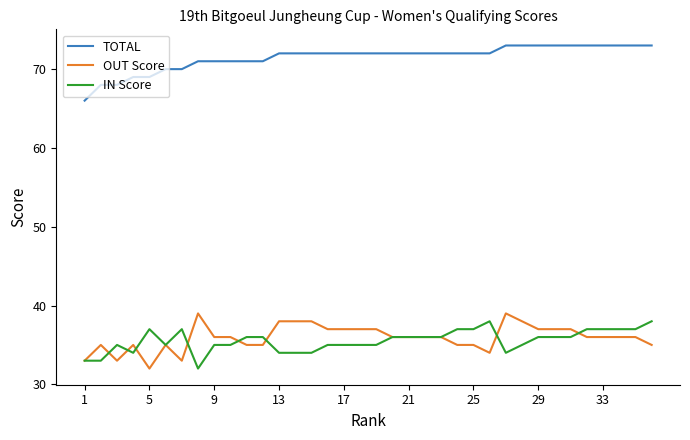

Which series has the largest total across all categories?

TOTAL